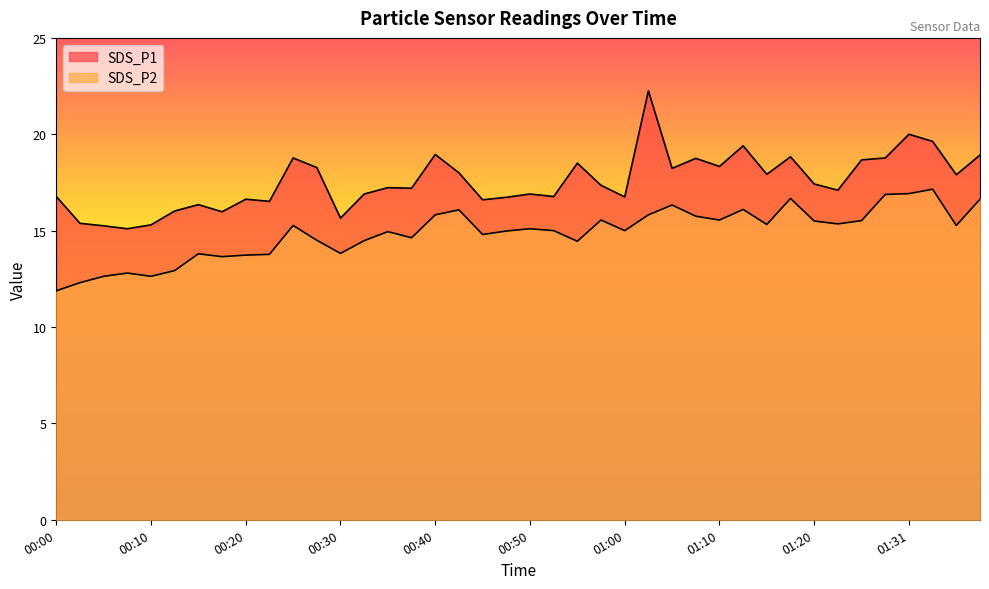

What is the total value across all series at 00:35?

32.2